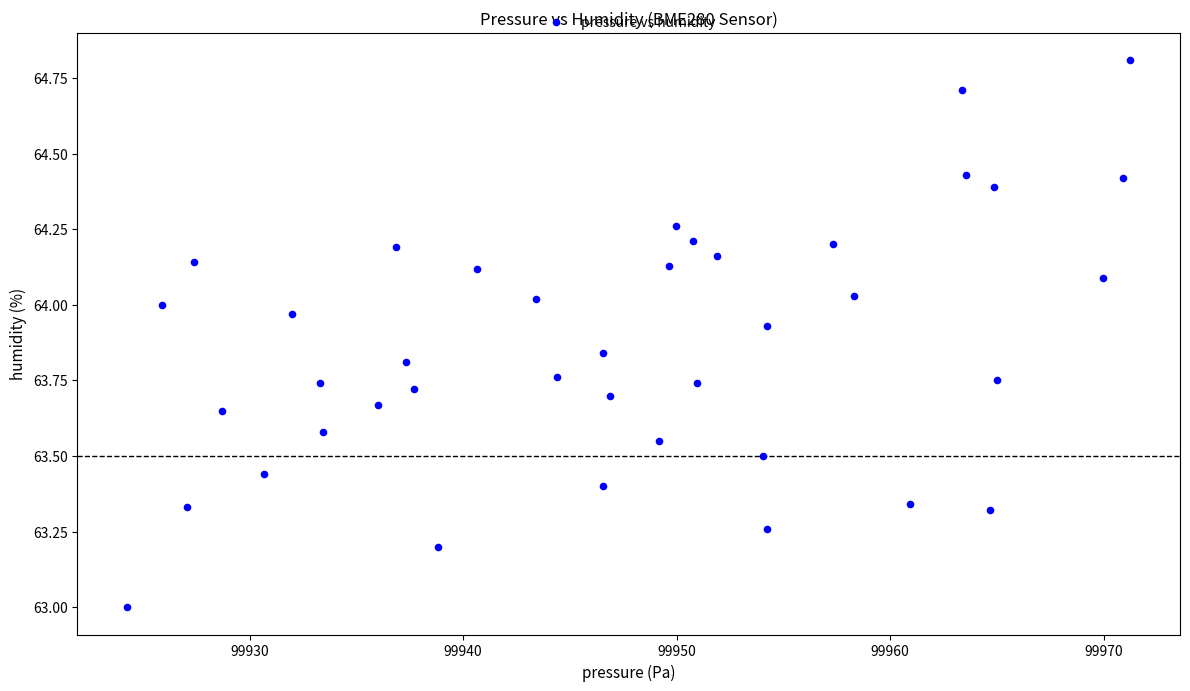

What is the range of X values (max minus min)?

46.9